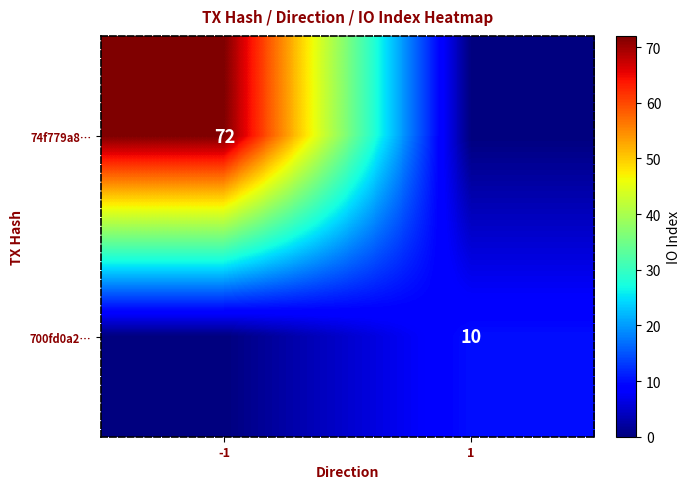

The value of 74f779a8… at -1 is 119. True or false?

False